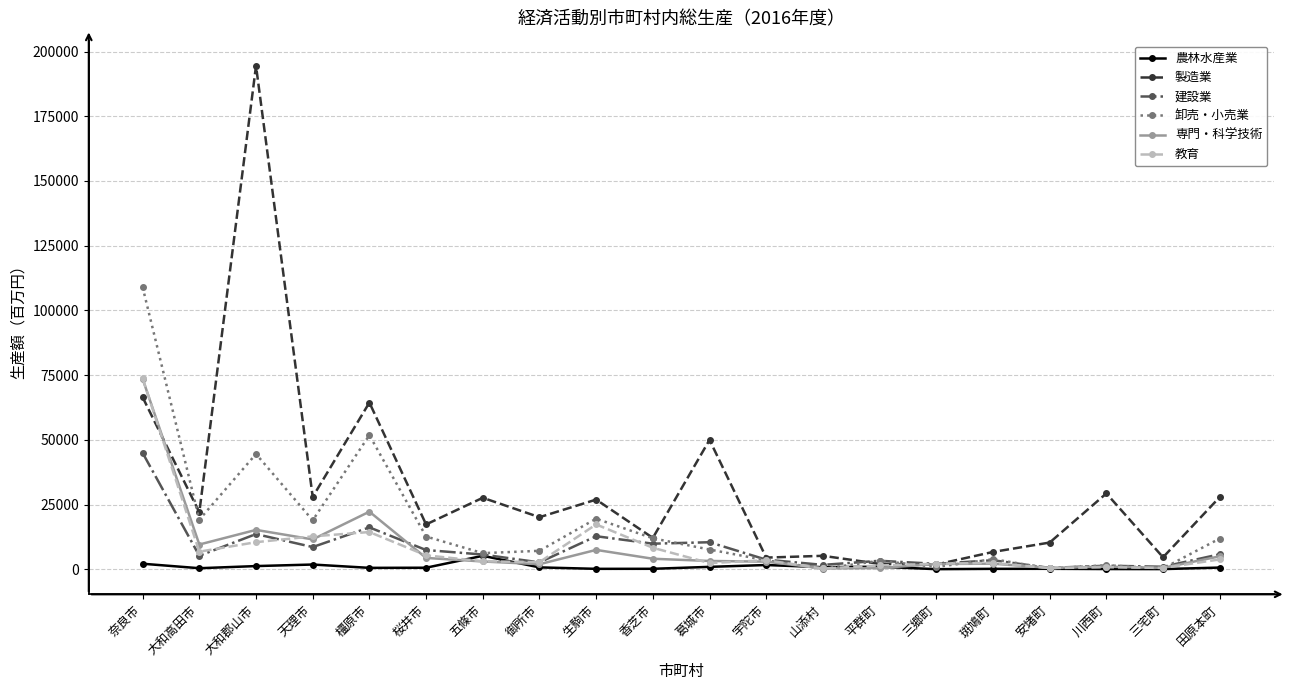

Which series has the largest range (max minus min)?

製造業